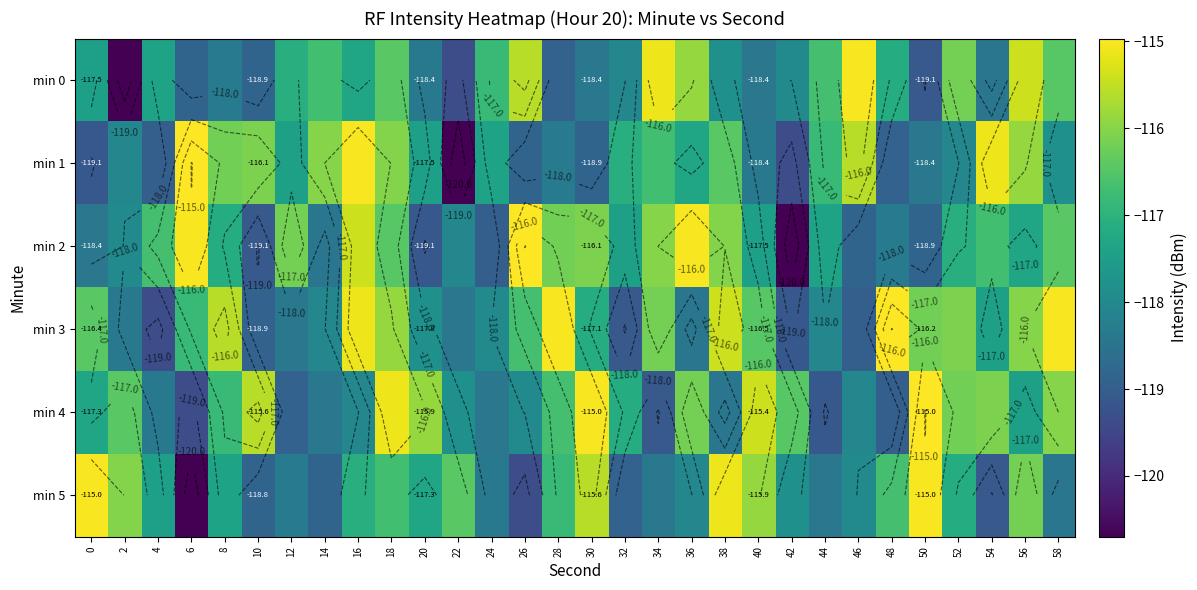

Which series has the largest range (max minus min)?

min 1